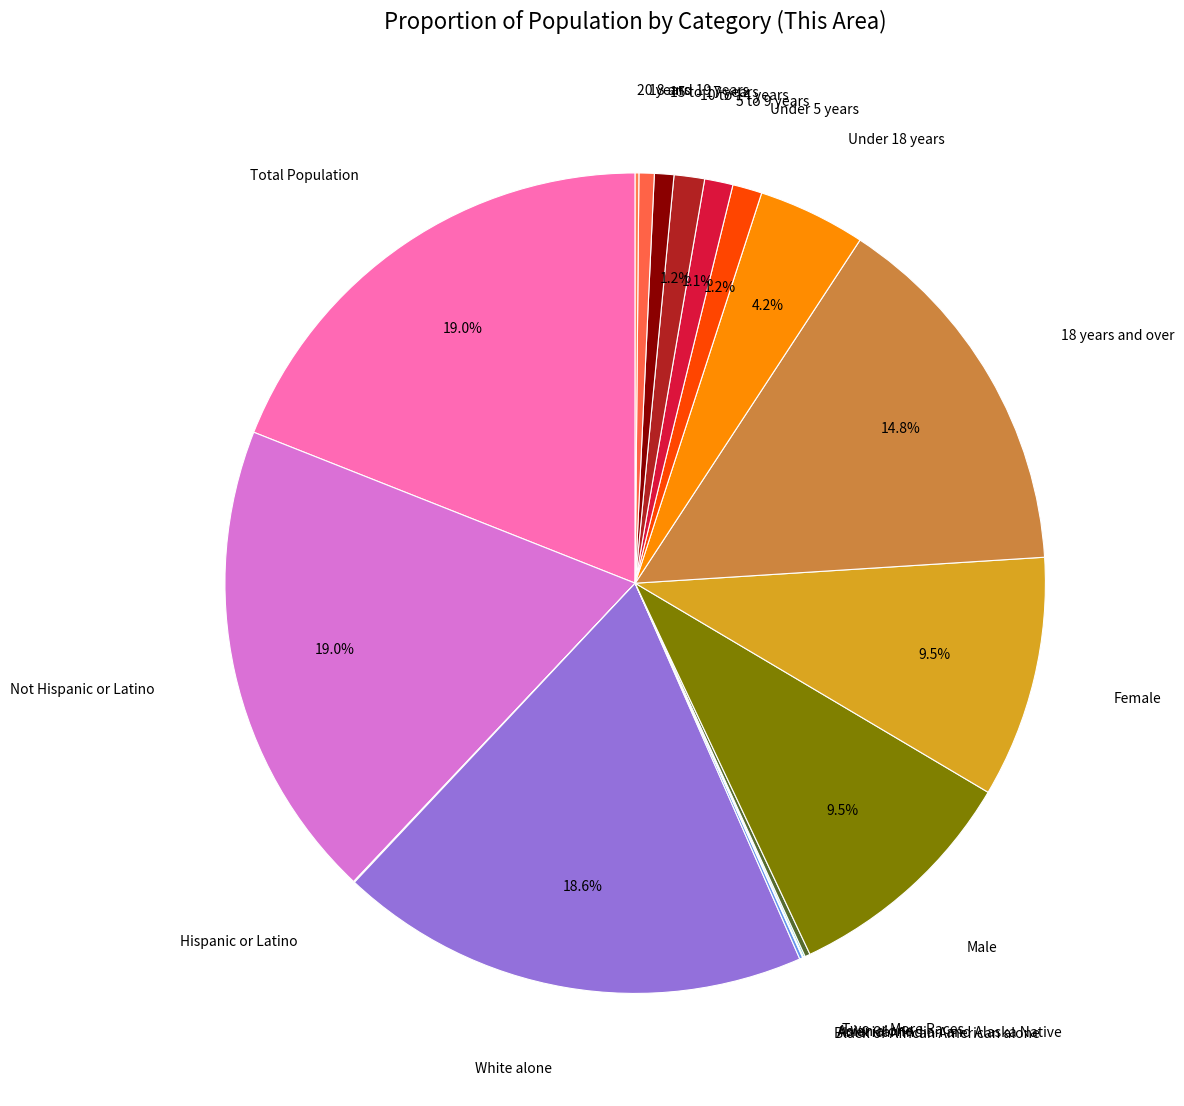

Rank the categories by value from highest to lowest.

Total Population, Not Hispanic or Latino, White alone, 18 years and over, Female, Male, Under 18 years, 10 to 14 years, Under 5 years, 5 to 9 years, 15 to 17 years, 18 and 19 years, Two or More Races, 20 years, Black or African American alone, Asian alone, Hispanic or Latino, American Indian and Alaska Native, Native Hawaiian and Other Pacific, Some Other Race alone